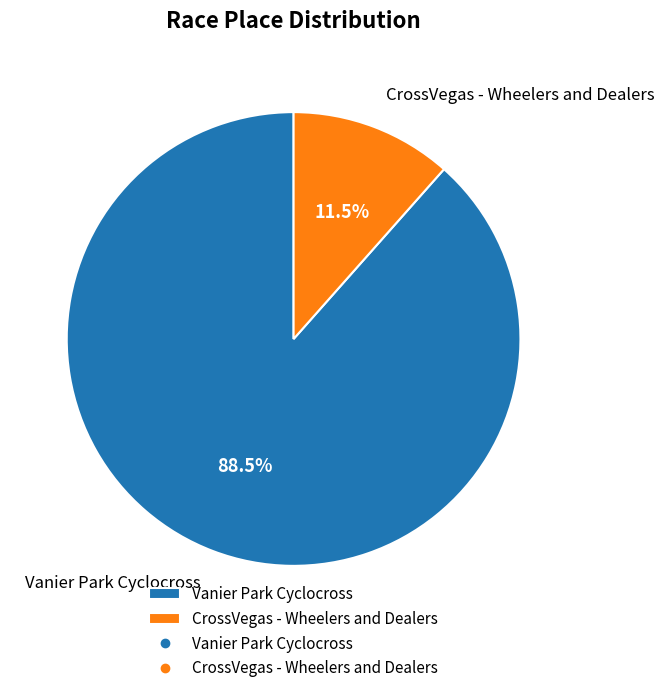

Is there any slice that represents more than half of the pie?

Yes